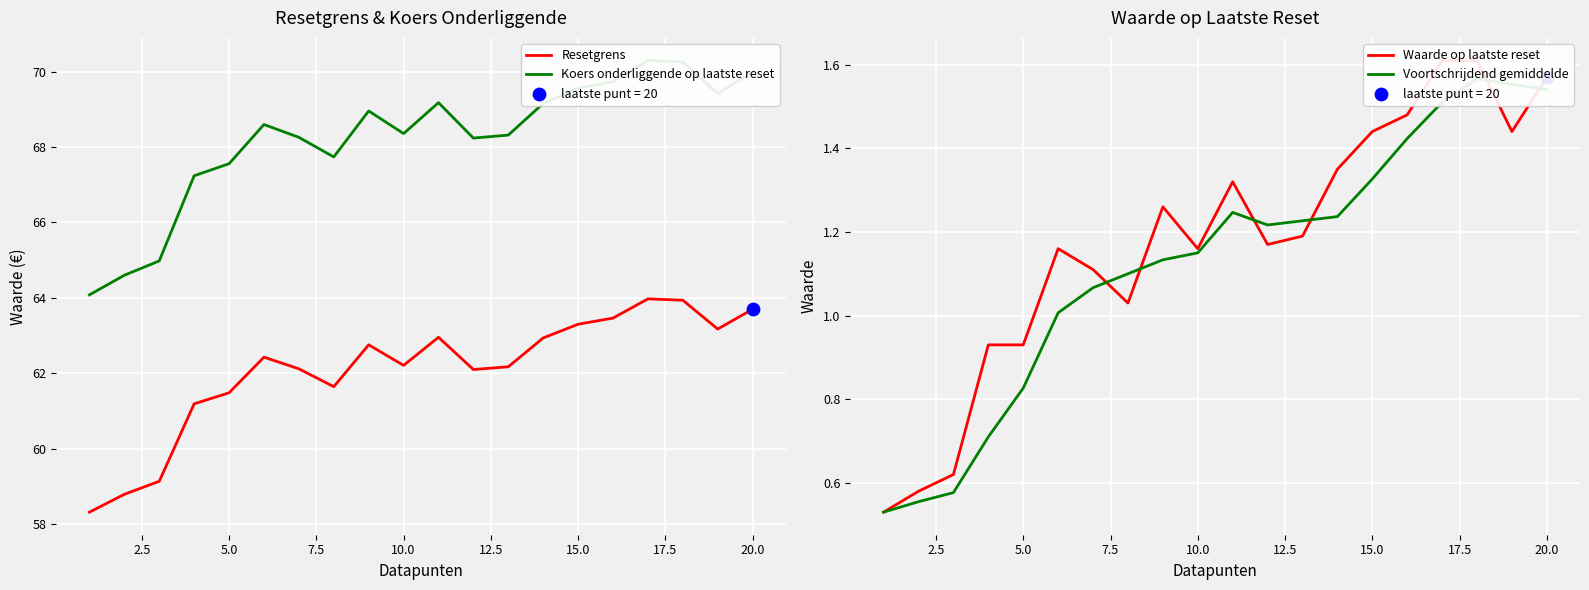

Which series contains the lowest Y value?

Waarde op laatste reset